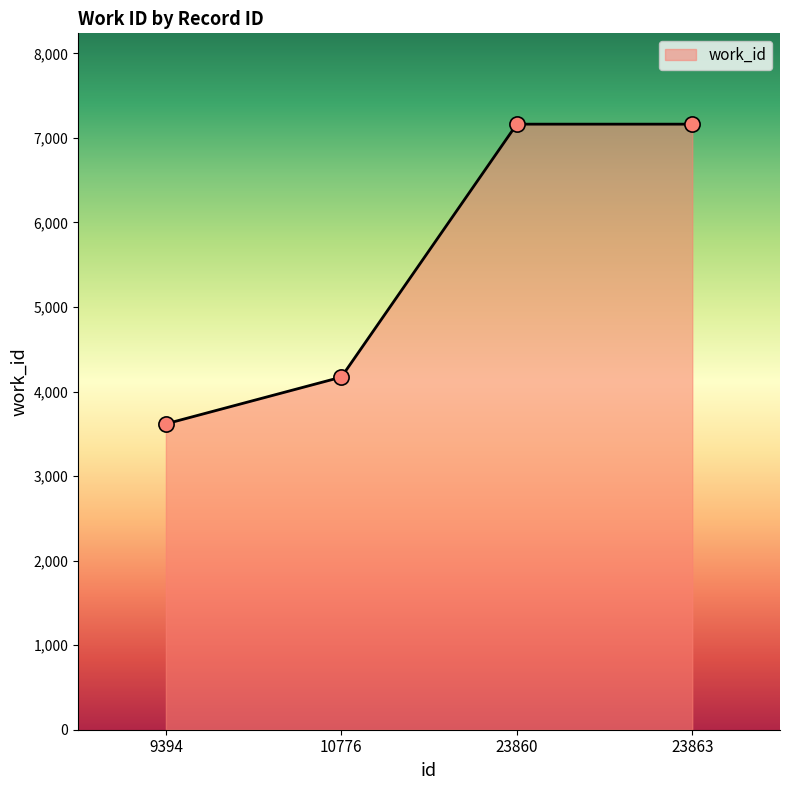

What is the change in value from 10776 to 23863?

+2992